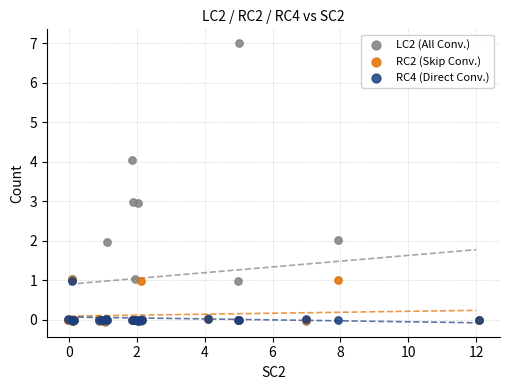

What are all the series names shown in the legend?

LC2 (All Conv.), RC2 (Skip Conv.), RC4 (Direct Conv.)